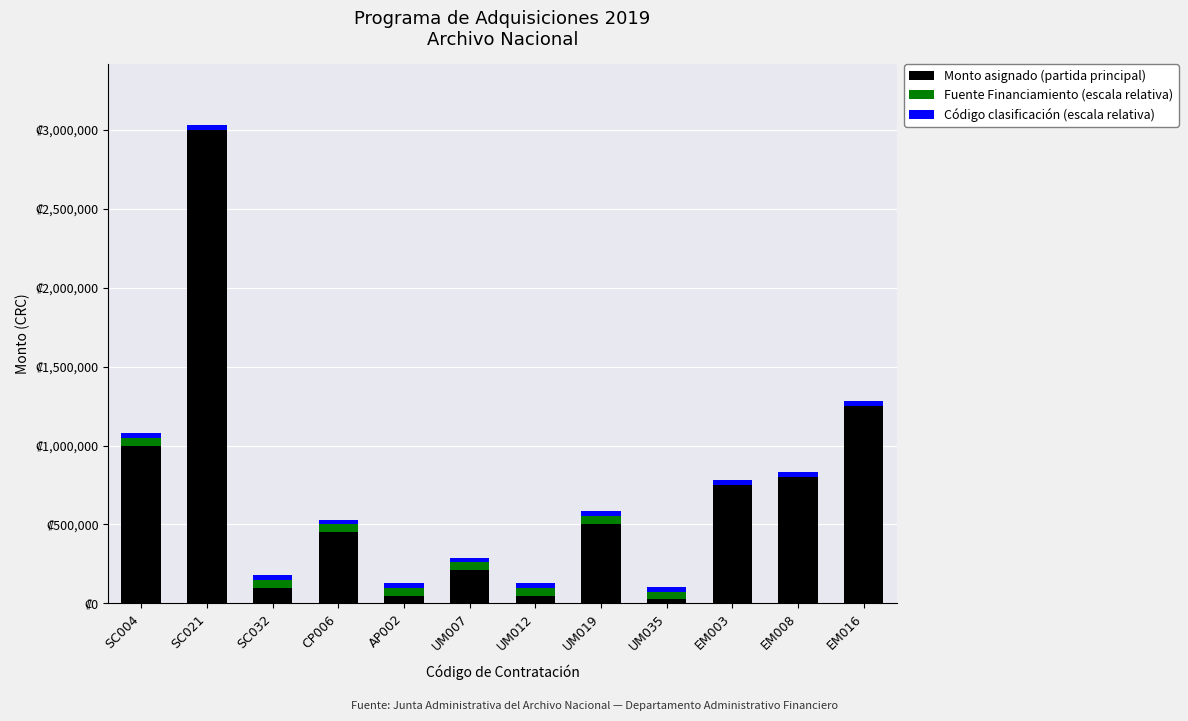

Is it true that Fuente Financiamiento (escala relativa) equals 0 at EM016?

True